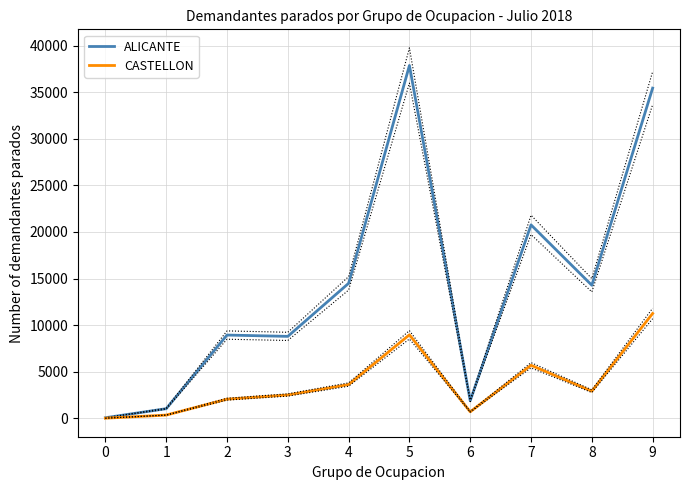

Reading left to right, extract all data points from this chart.

ALICANTE: 60	1031	8932	8791	14484	37860	1887	20757	14276	35431
CASTELLON: 10	343	2053	2502	3622	8959	695	5690	2911	11248